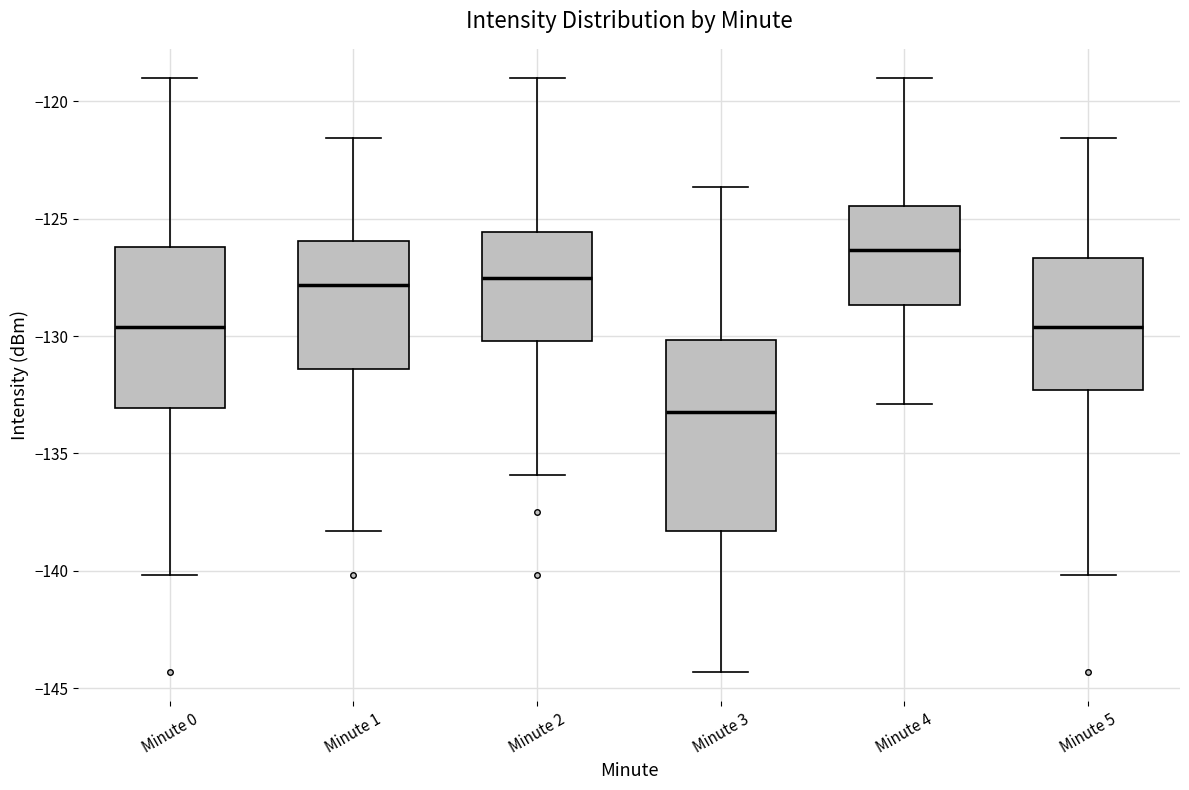

Which box is the tallest, from its lower edge to its upper edge?

Minute 3